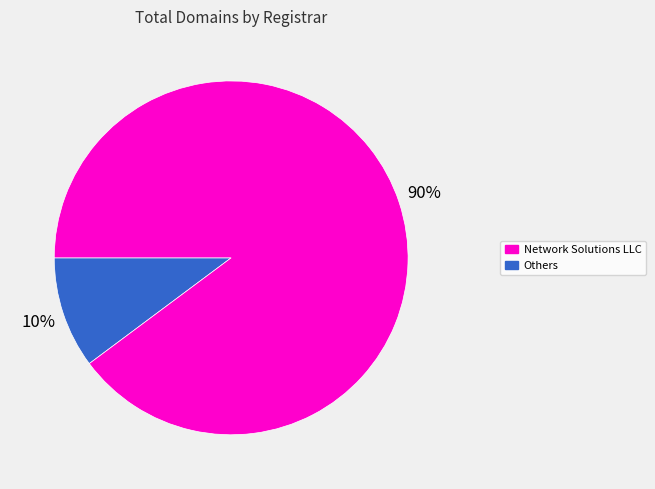

What is the largest slice in the pie chart?

Others